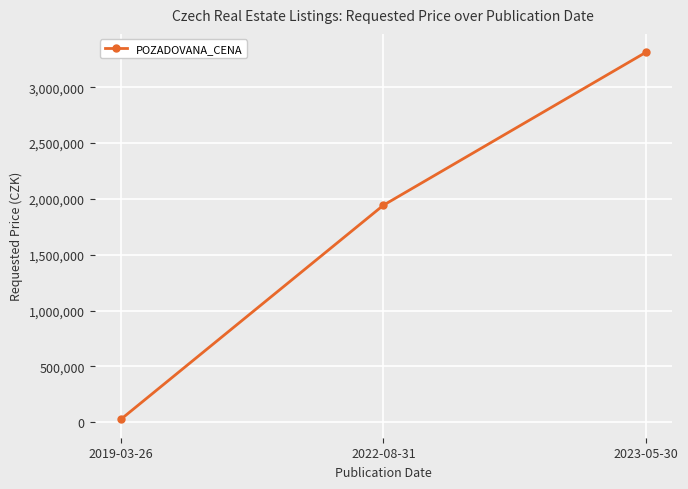

How many values are between 26600 and 3313650?

3